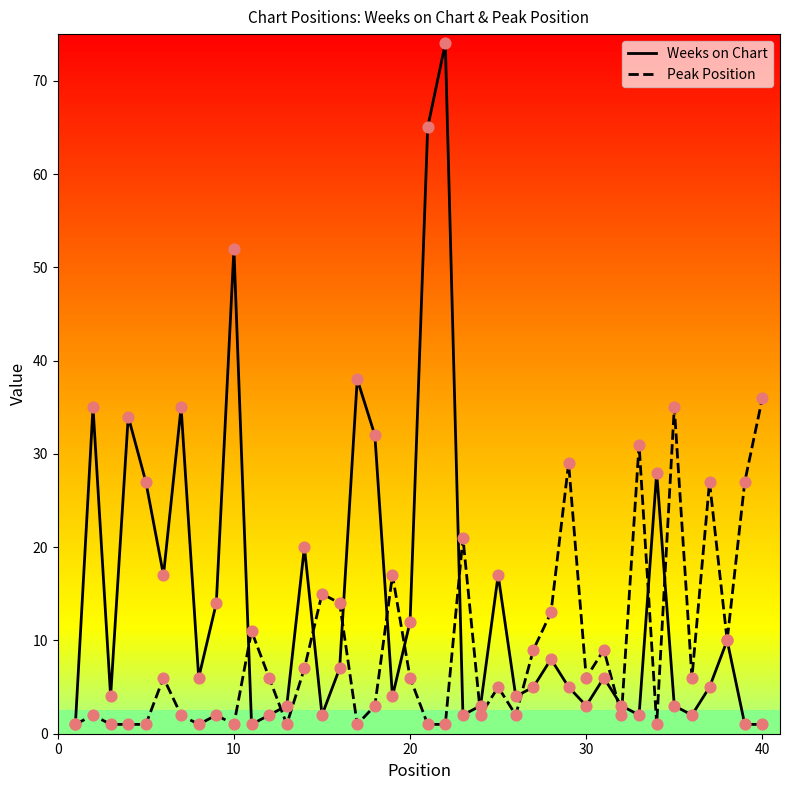

Which series has the largest range (max minus min)?

Weeks on Chart